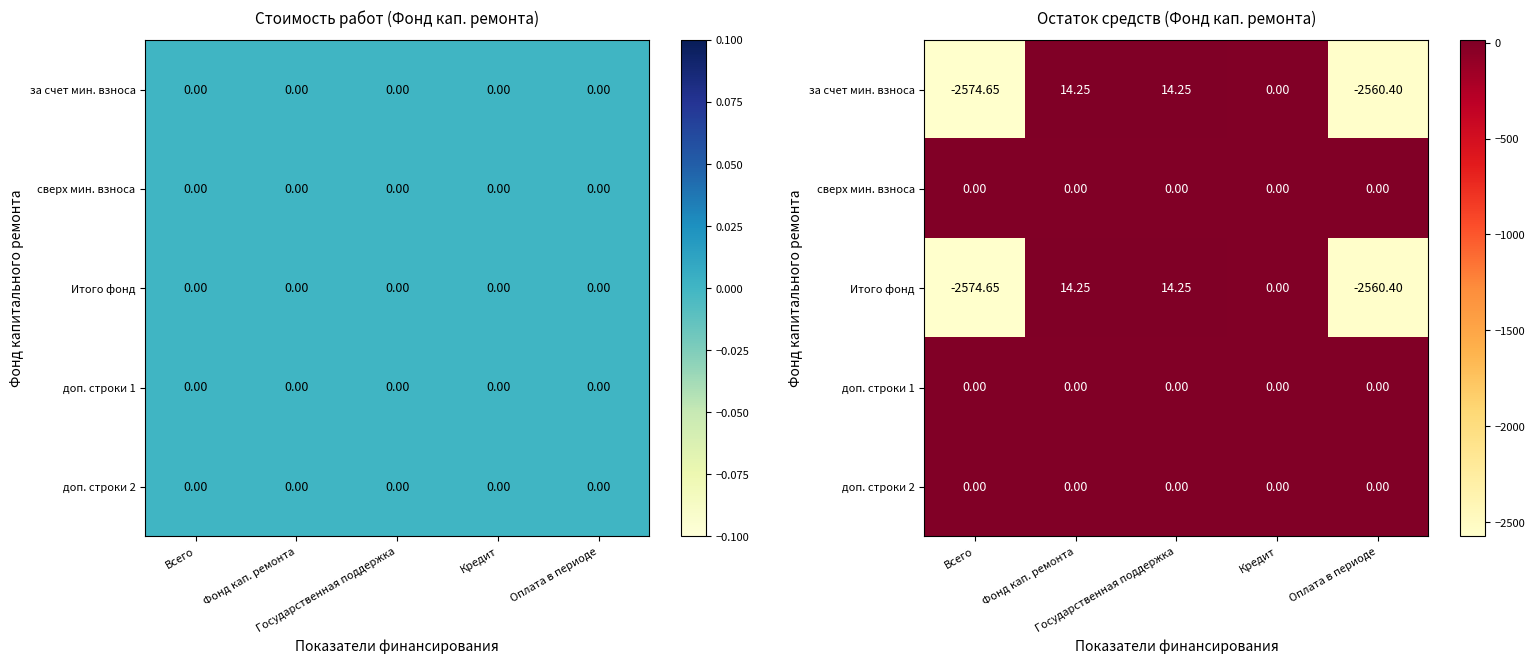

Which series has the largest total across all categories?

сверх мин. взноса